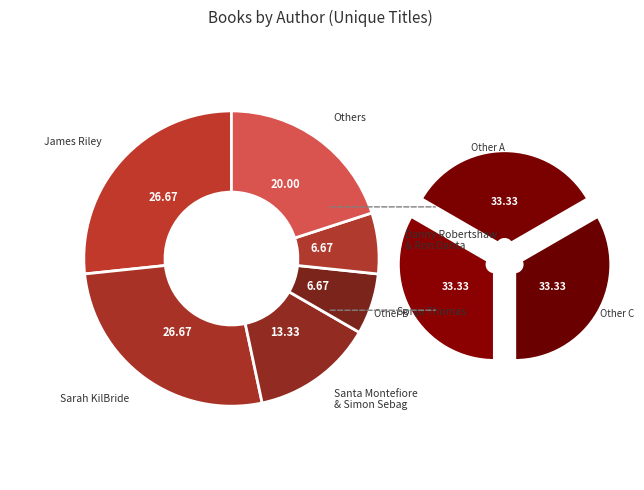

Is there a majority slice in this chart?

No